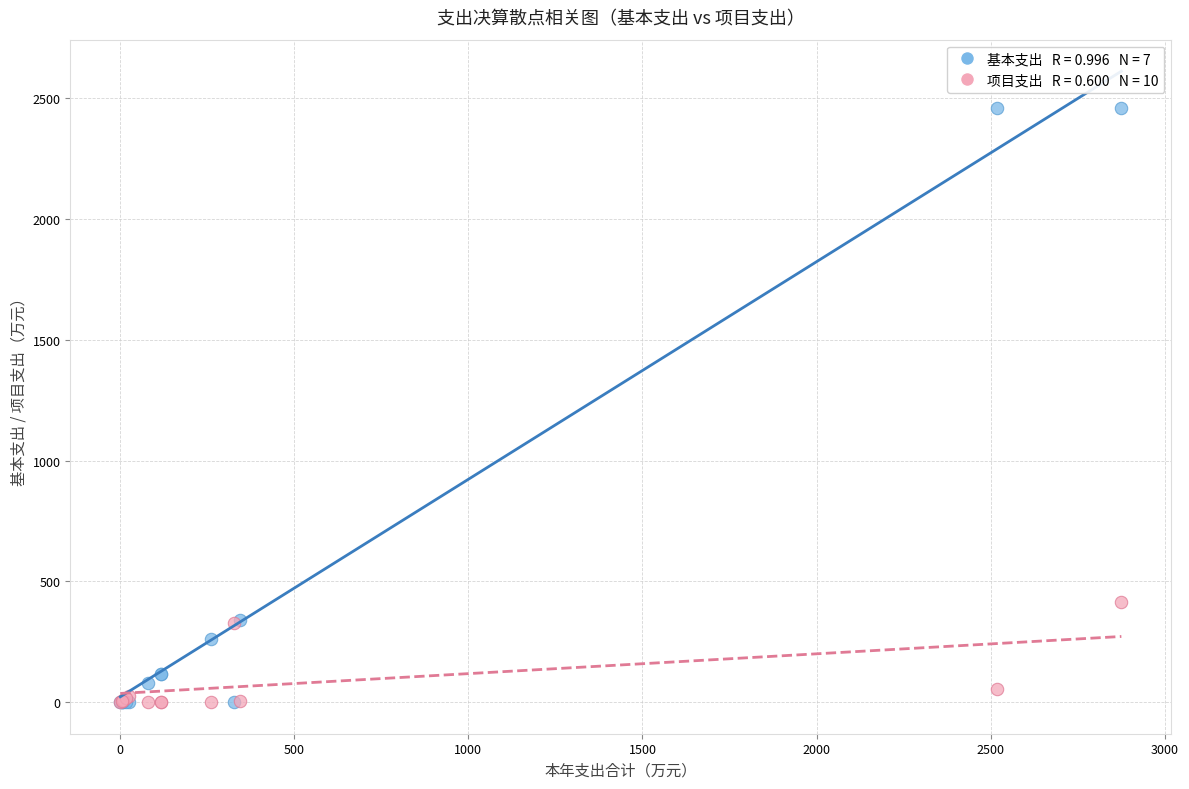

Across all series, what Y value is closest to 1230?

413.5